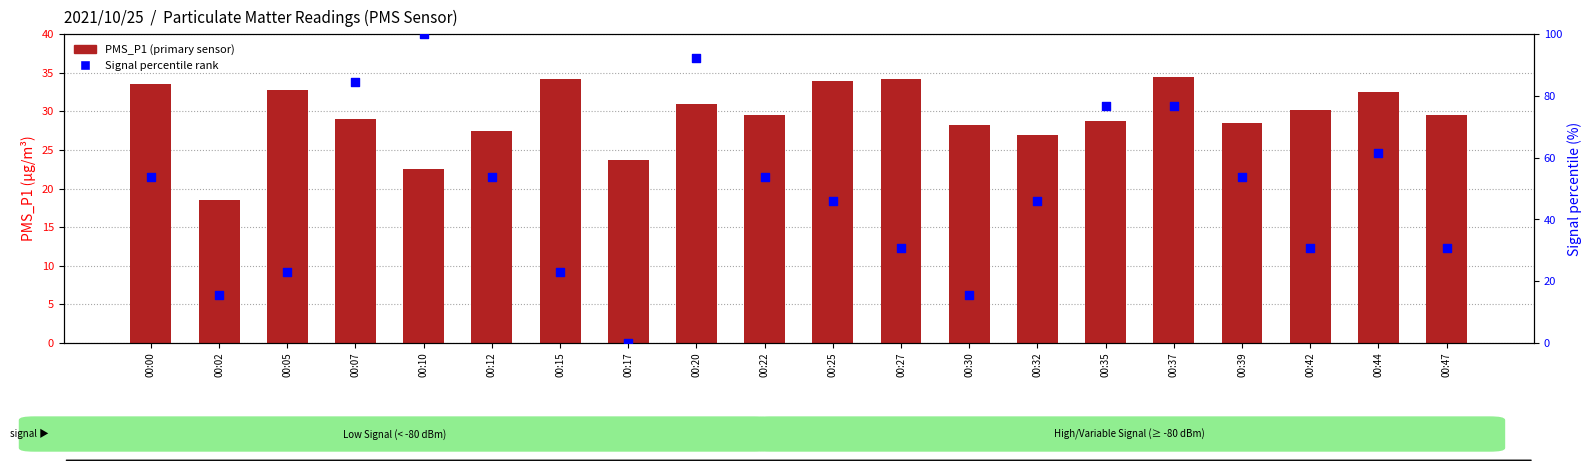

At which category is the sum across all series the highest?

00:20